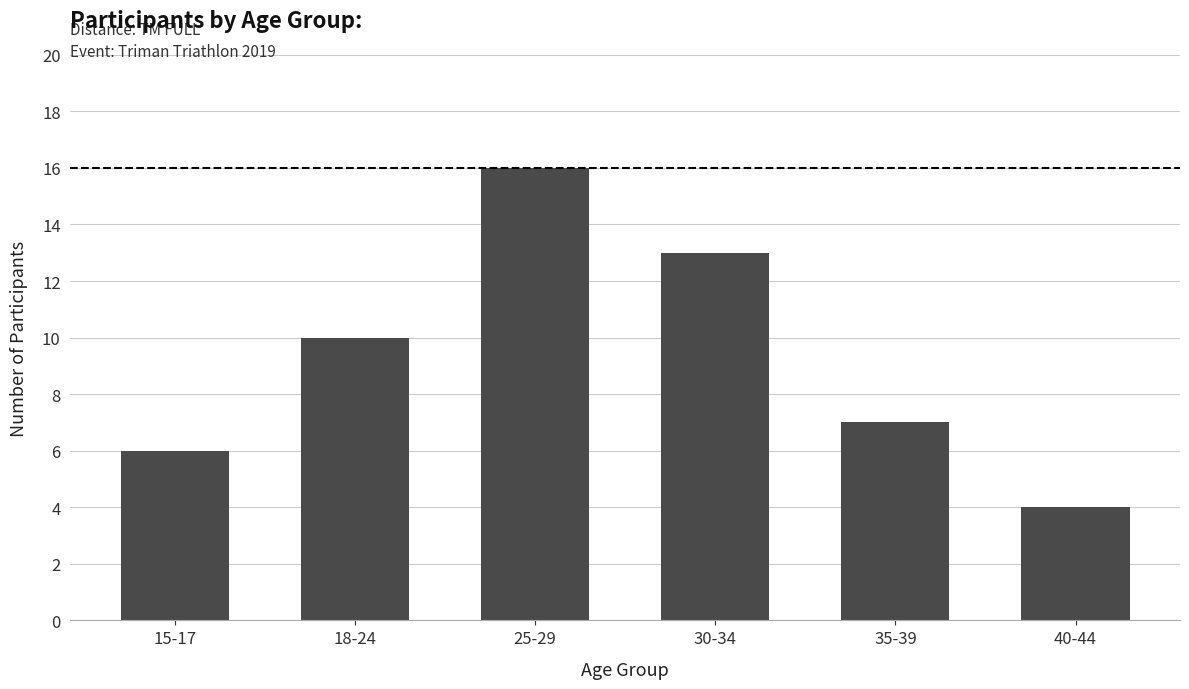

Rank the categories by value from highest to lowest.

25-29, 30-34, 18-24, 35-39, 15-17, 40-44